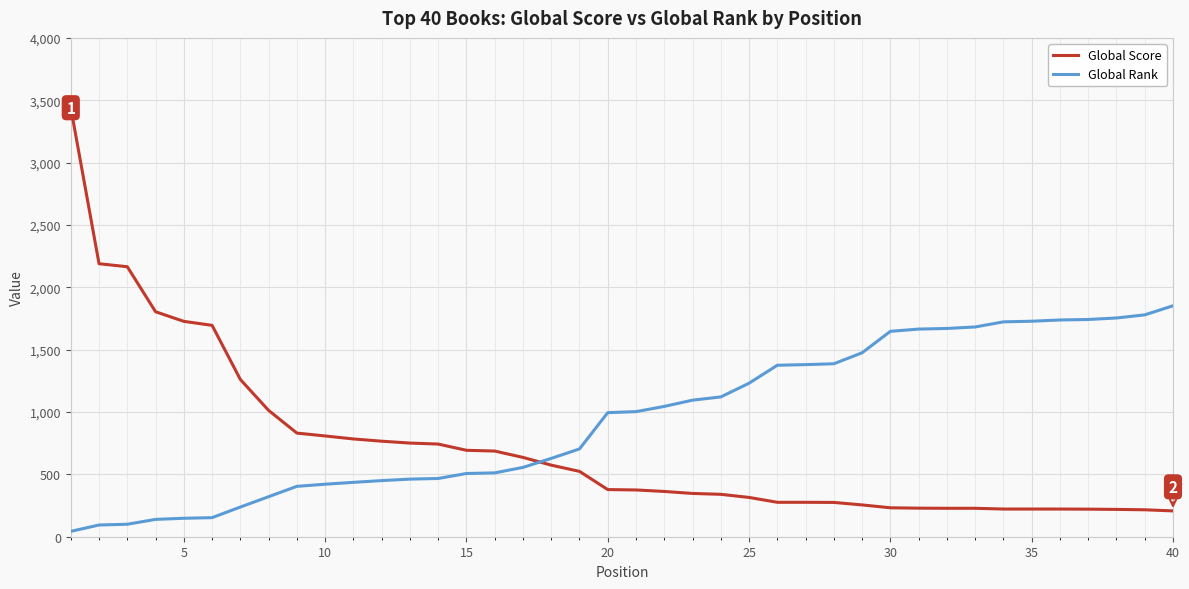

What is the difference between the maximum and minimum values in the Global Rank series?

1809